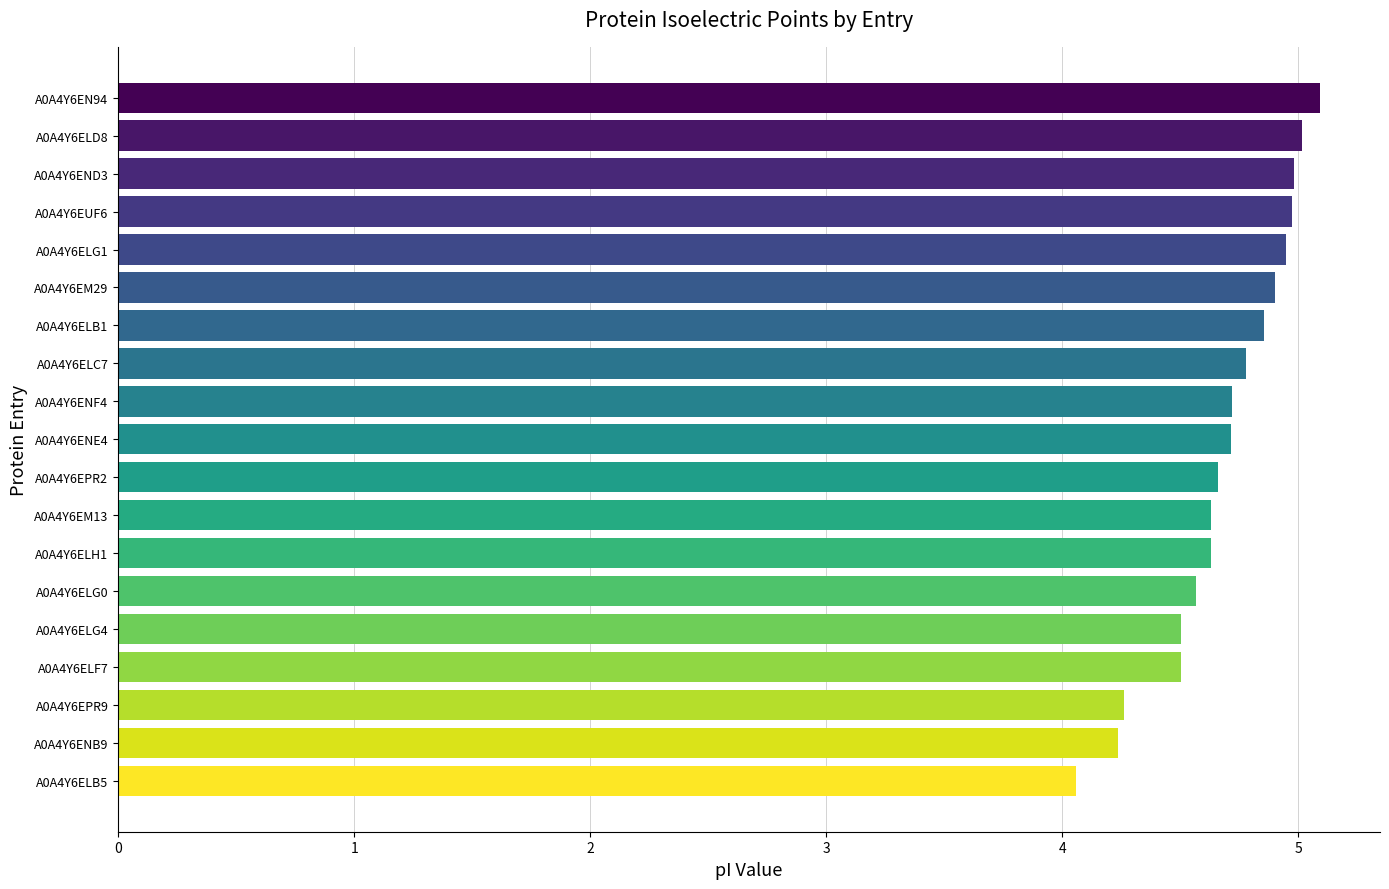

Is it true that the value at A0A4Y6END3 is 2.8?

False